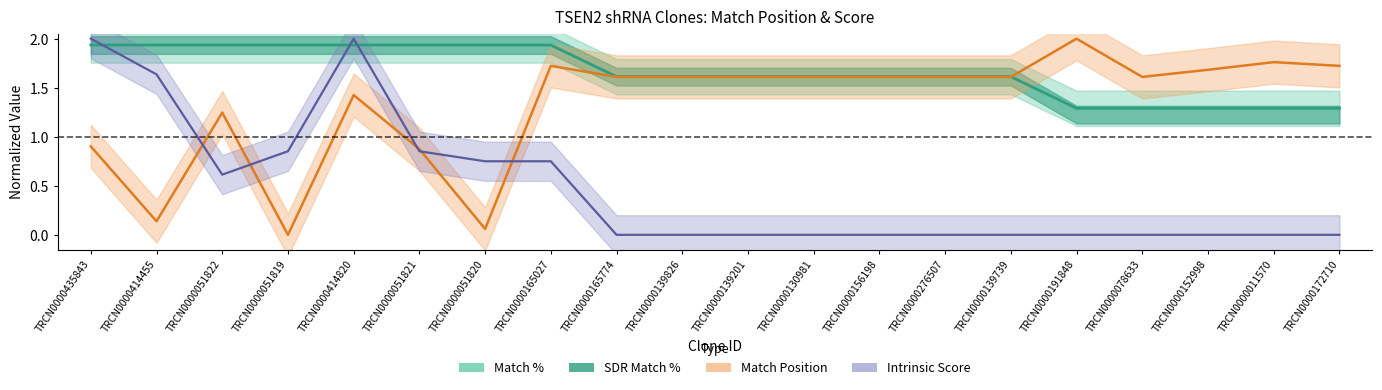

Does the chart have visible grid lines?

No